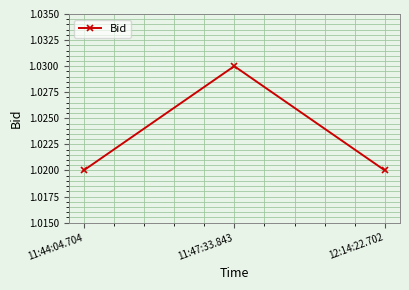

Count the values in the range 1 to 2.

3